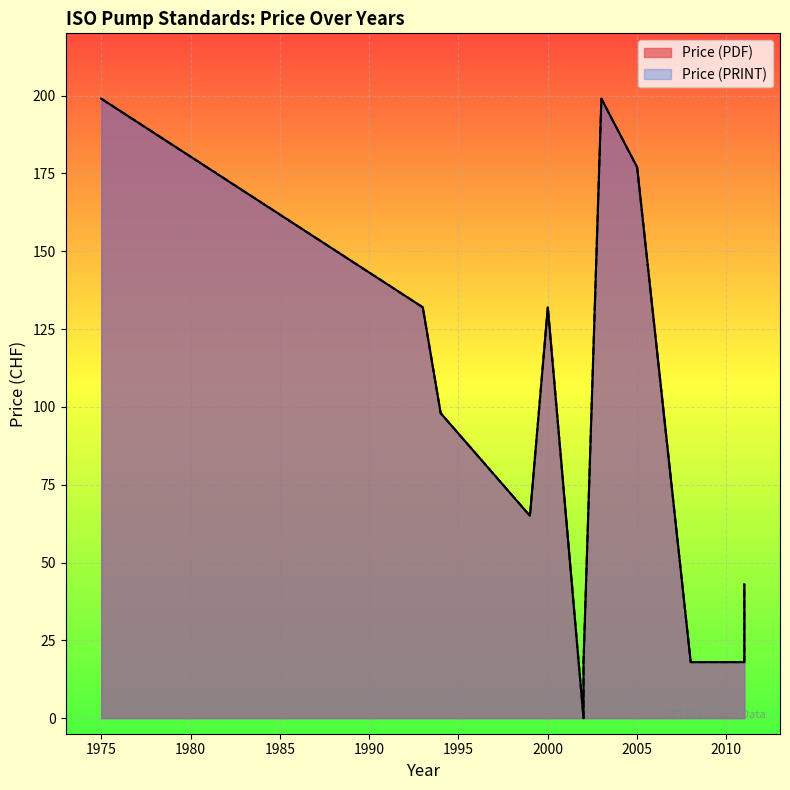

Where is the first local minimum for Price (PDF)?

1999